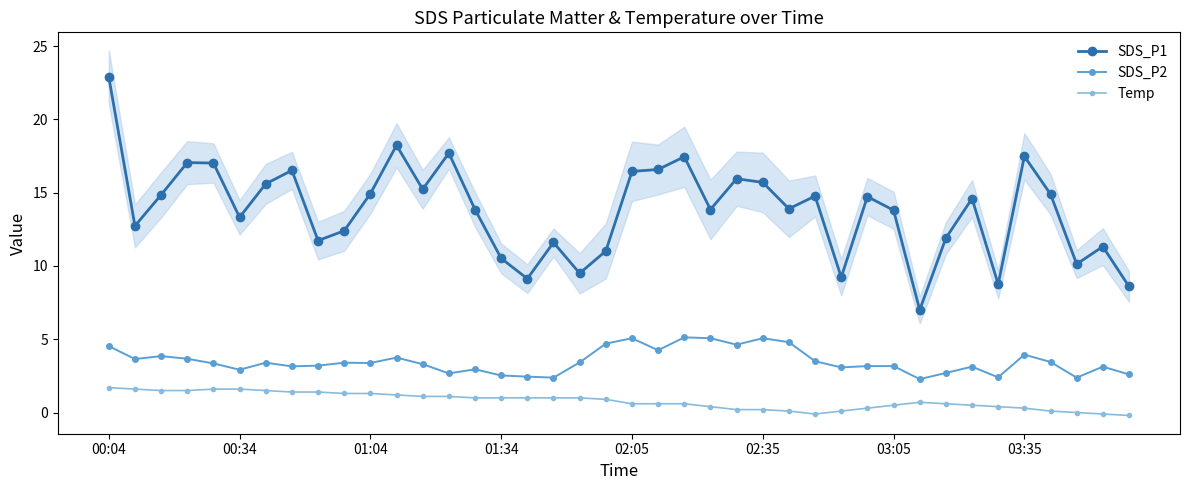

How many lines are shown in the chart?

3